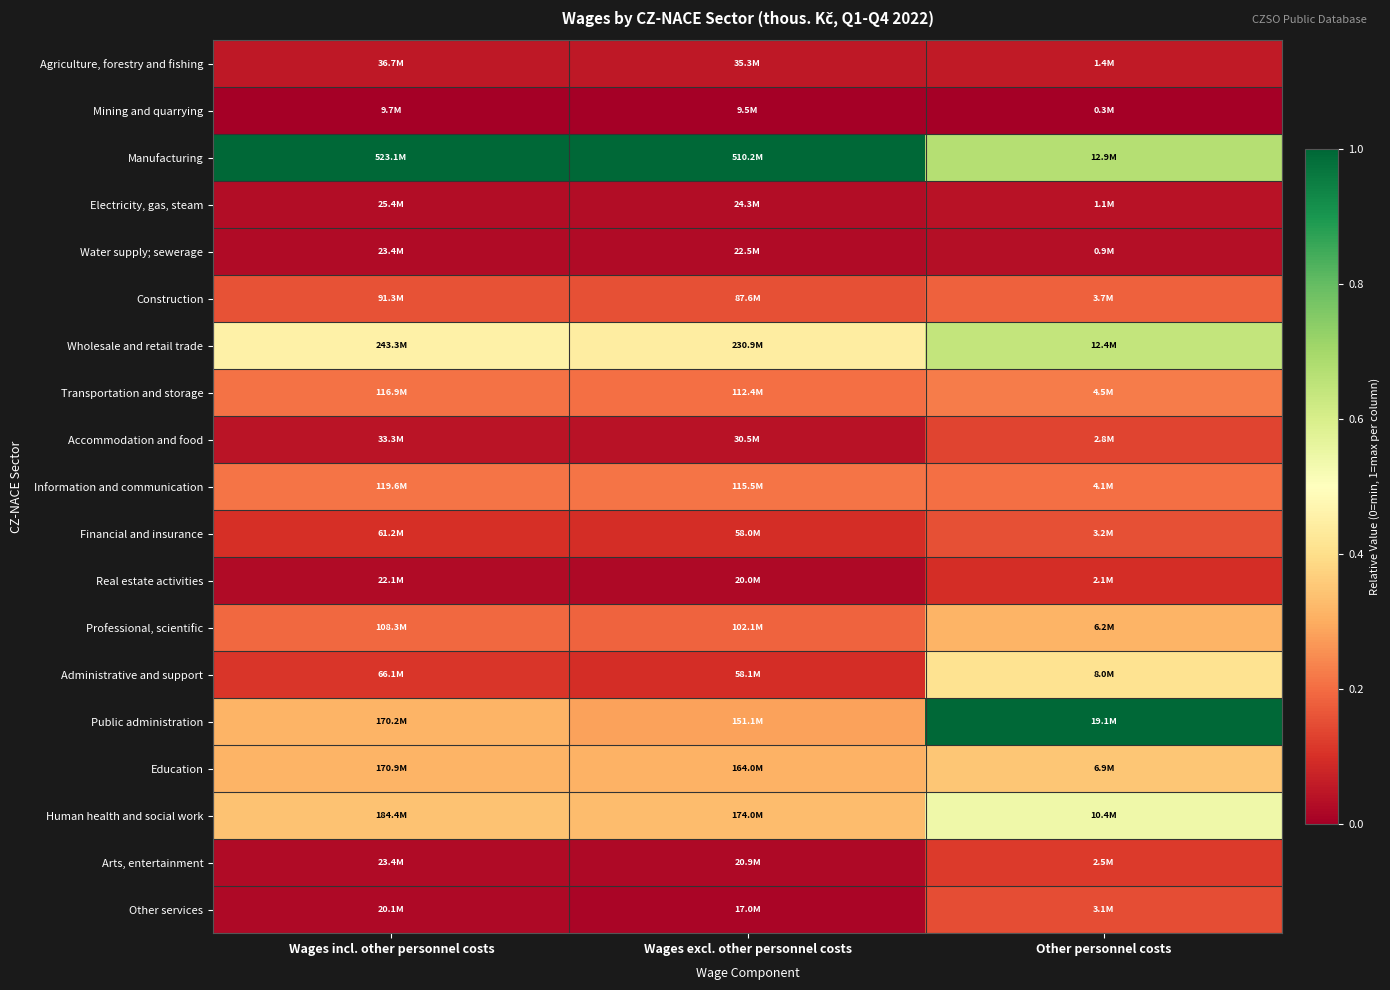

Which series has the largest total across all categories?

Manufacturing